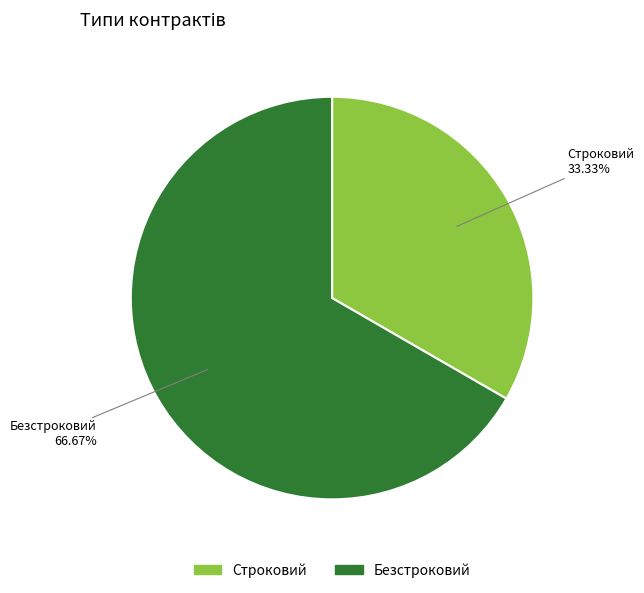

Which slice represents more than half of the pie?

Безстроковий